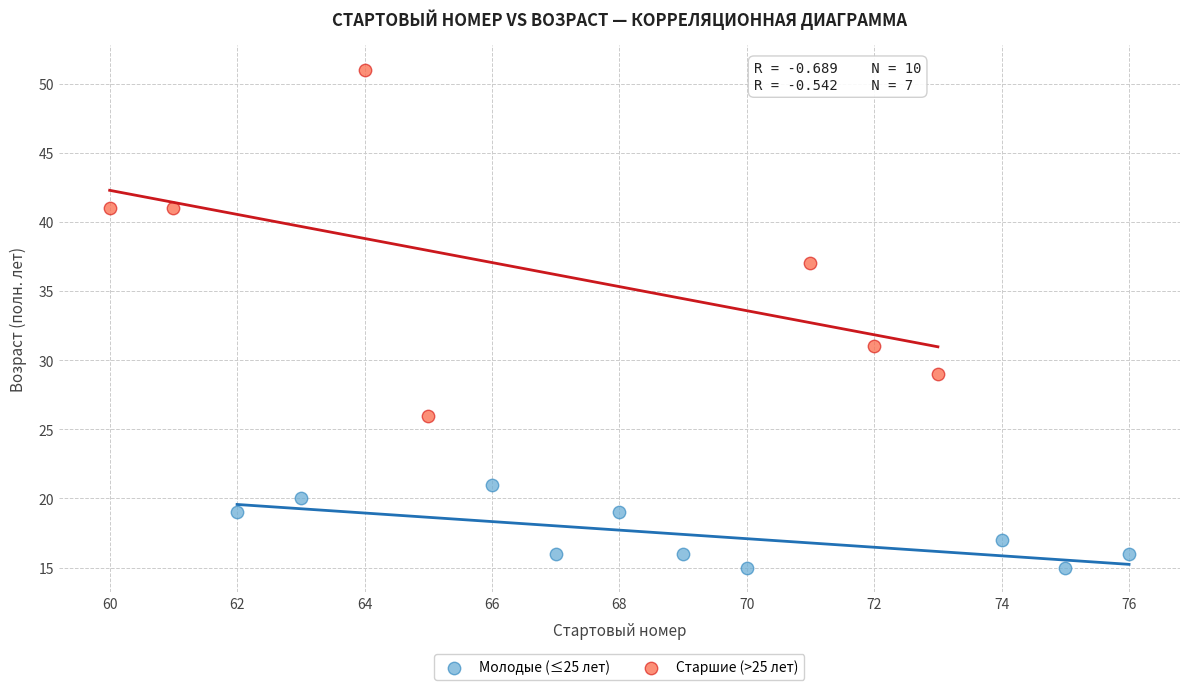

Which series reaches the maximum Y coordinate?

Старшие (>25 лет)